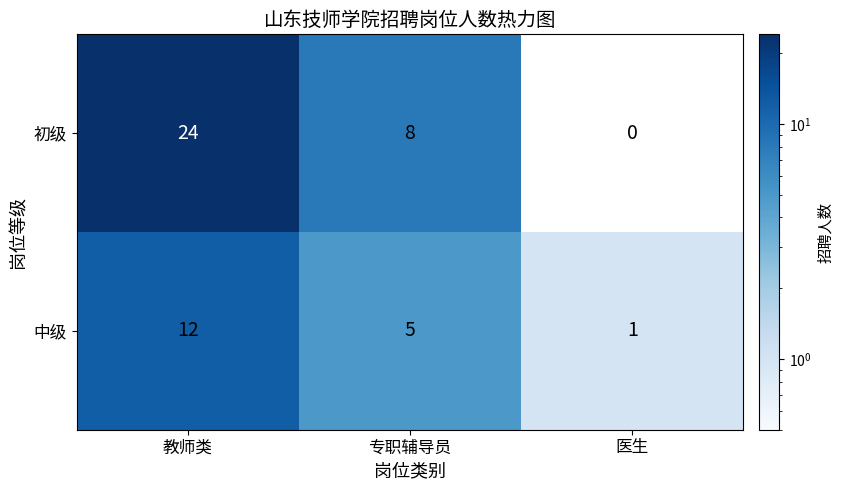

At which label is 中级 closest to 6?

专职辅导员